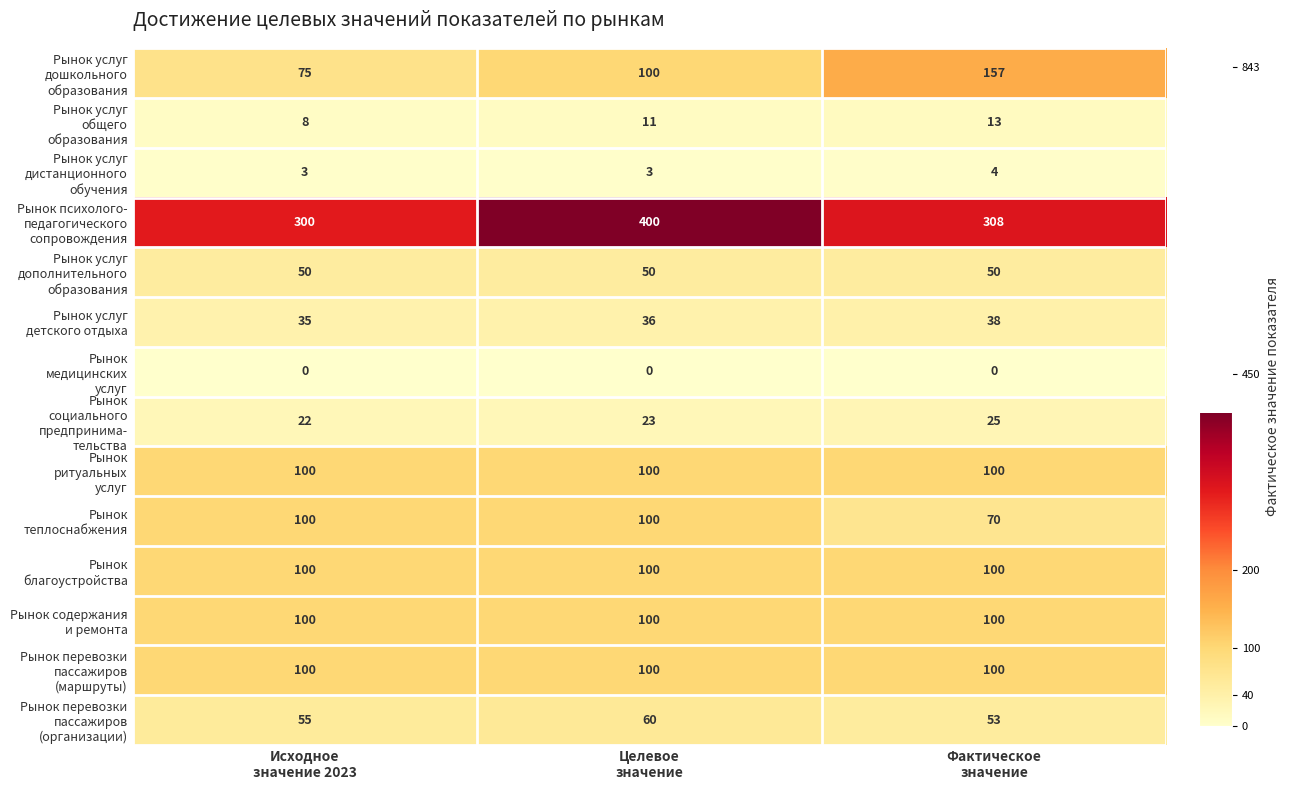

What is the greatest value displayed?

400